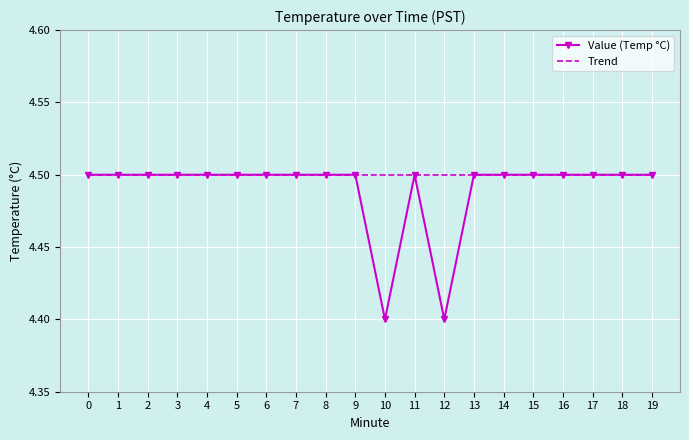

List the series in order of their overall mean, lowest first.

Value (Temp °C), Trend